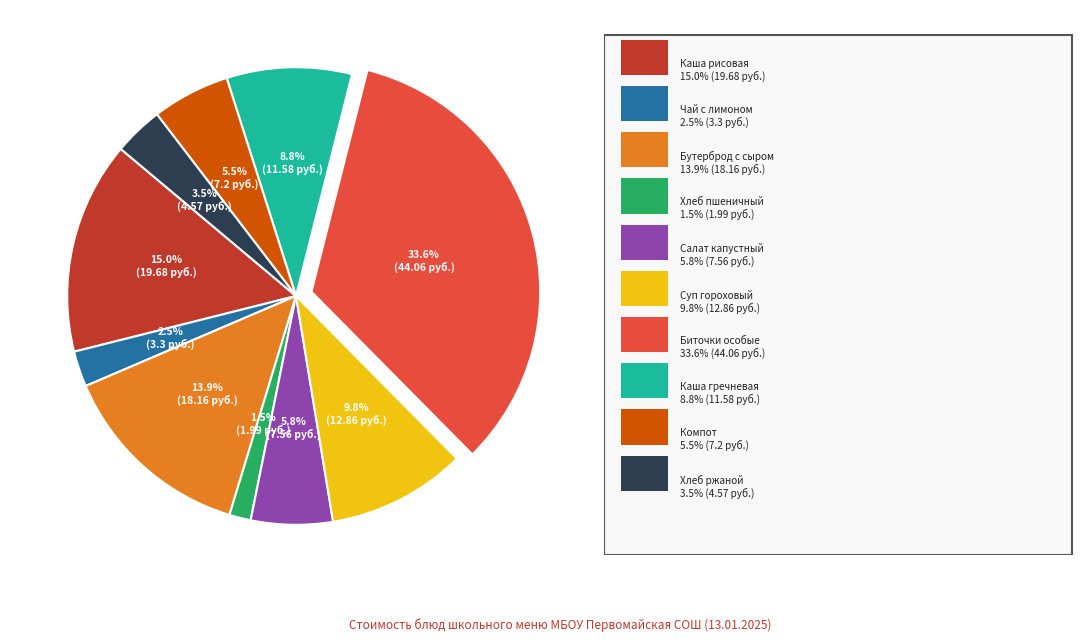

Is there a majority slice in this chart?

No